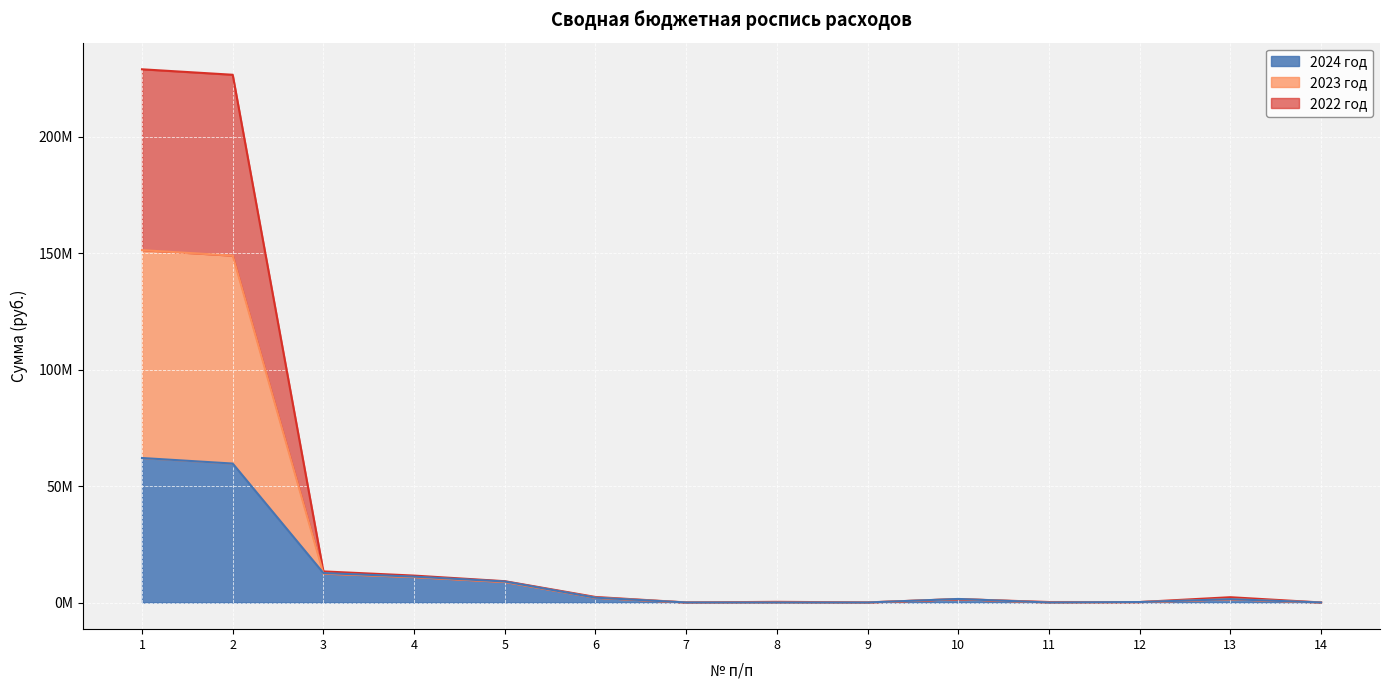

After their last crossing, which series has the higher values: 2022 год or 2023 год?

2022 год